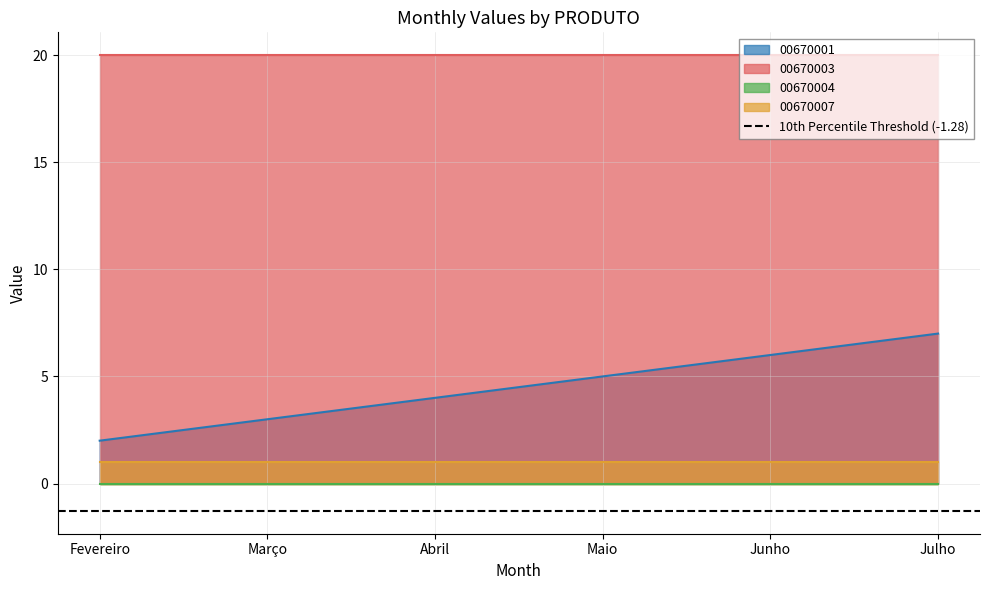

At which label is 00670003 closest to 20?

Fevereiro